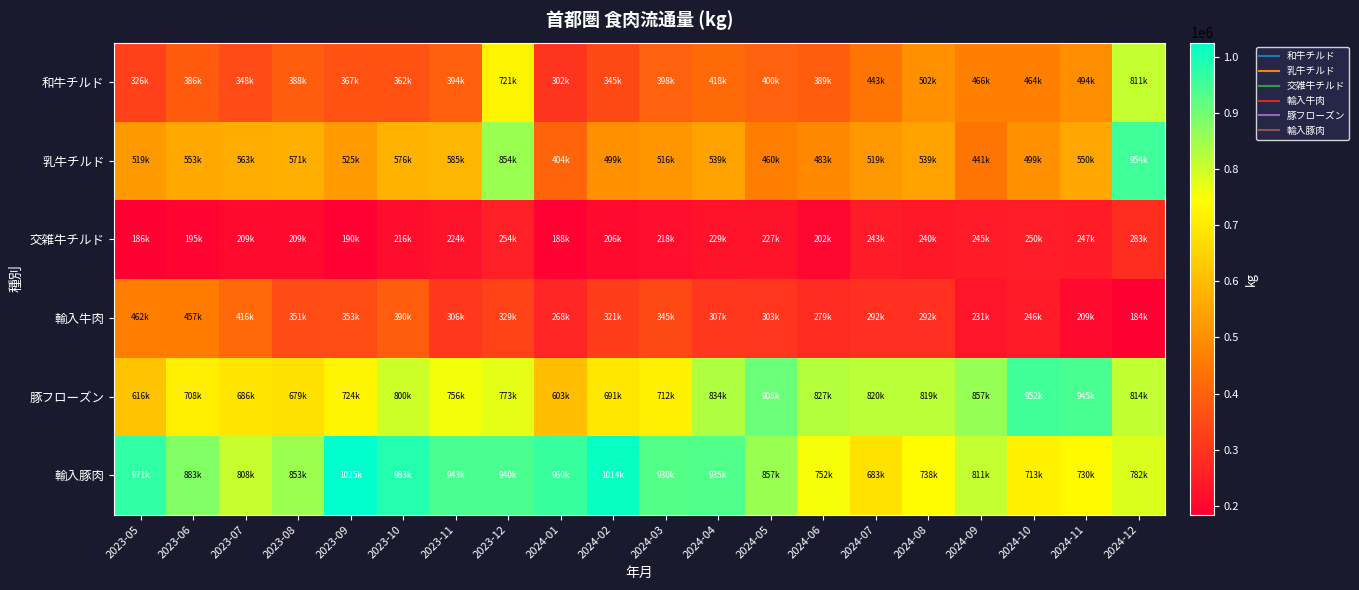

Which series has the largest total across all categories?

輸入豚肉